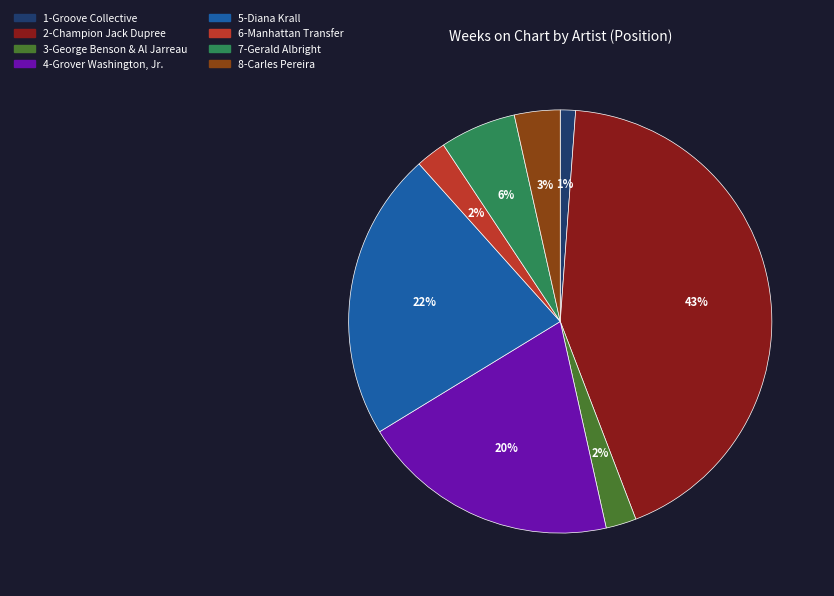

What percentage is the 3-George Benson & Al Jarreau slice, to the nearest percent?

2%